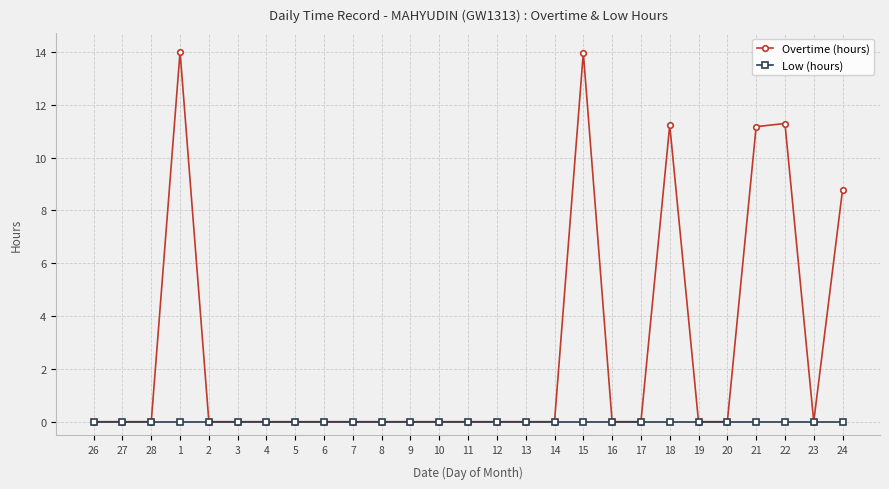

Is the value of Overtime (hours) at 24 greater than the value of Low (hours) at 13?

Yes